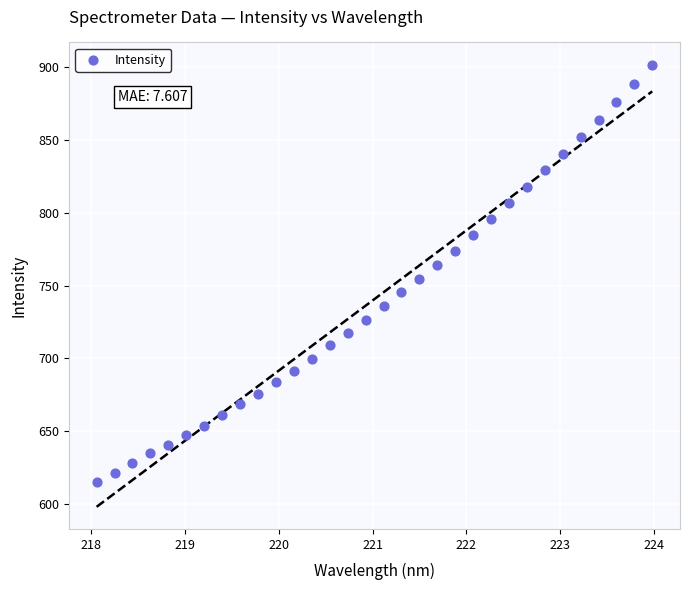

What is the range of Y values (max minus min)?

286.5